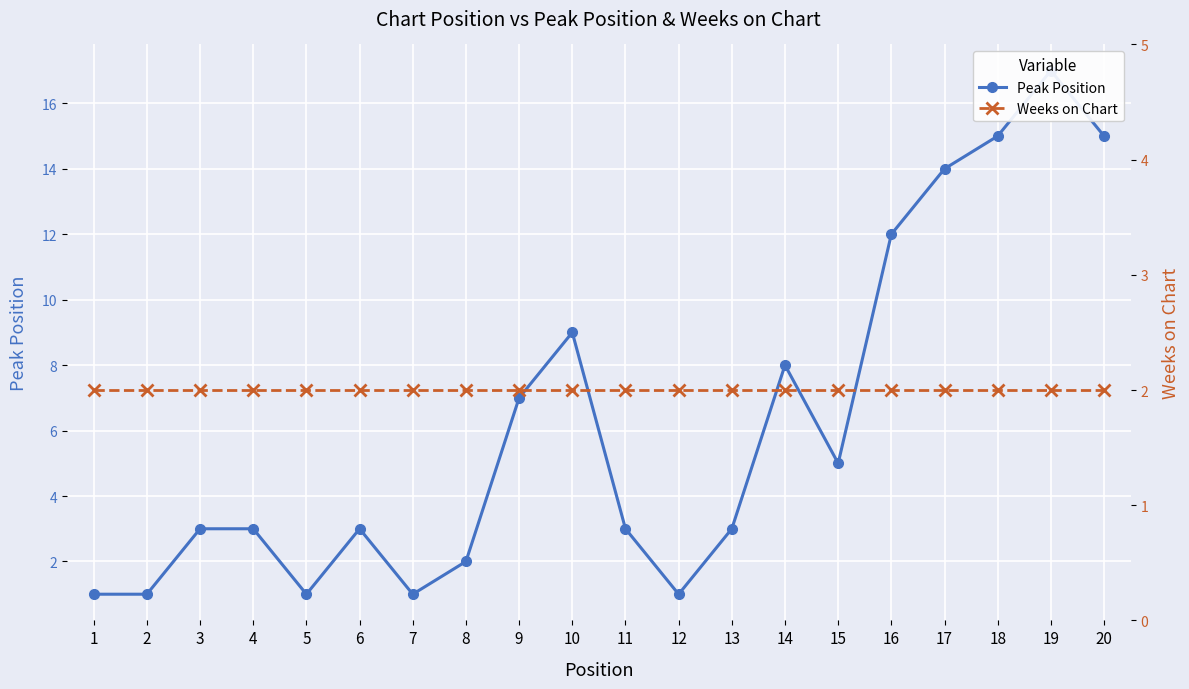

What is the lowest value of the Peak Position series?

1